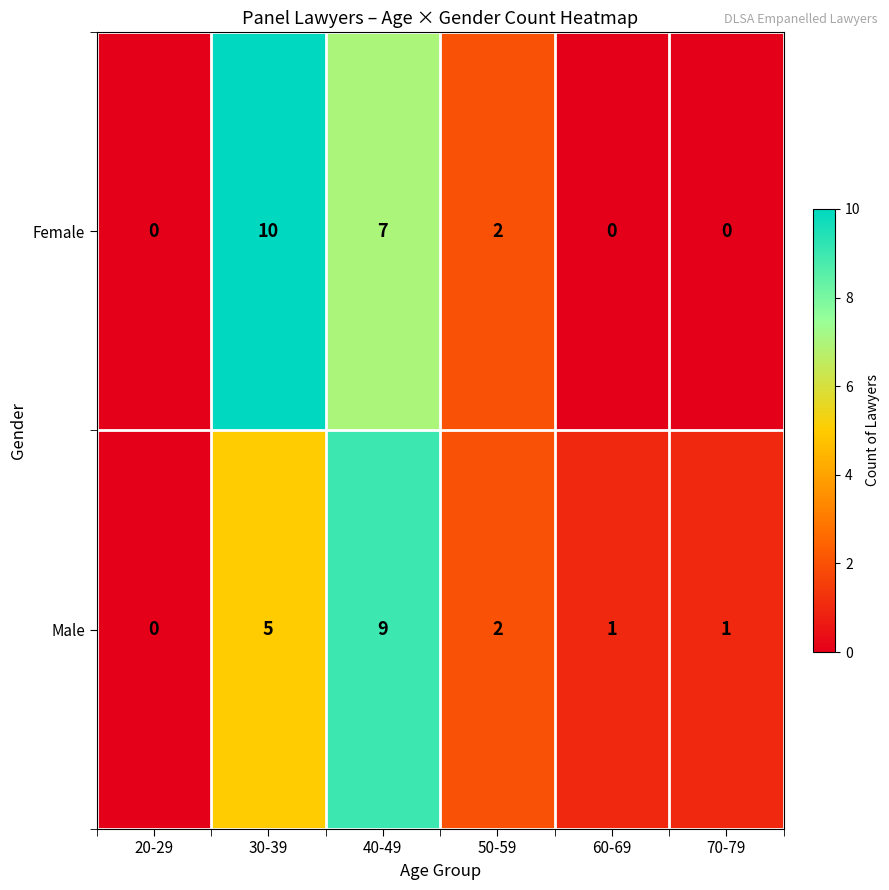

What is the difference between the highest and lowest values at 70-79?

1